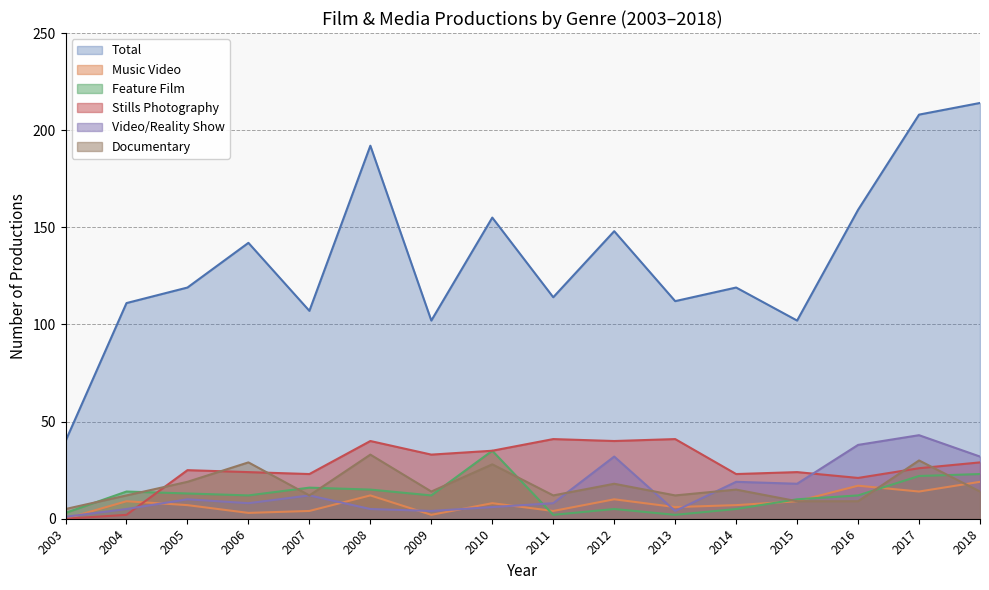

At 2009, list the series in order from largest to smallest.

Total, Stills Photography, Documentary, Feature Film, Video/Reality Show, Music Video